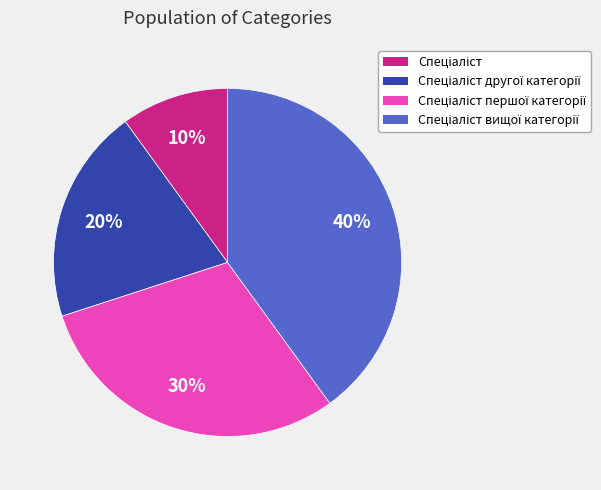

To the nearest percent, what is the difference between the largest and smallest slice percentages?

30%